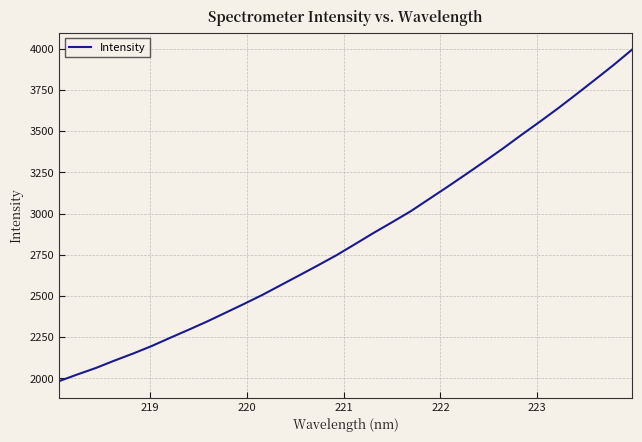

What is the difference between the maximum and minimum values?

2012.0